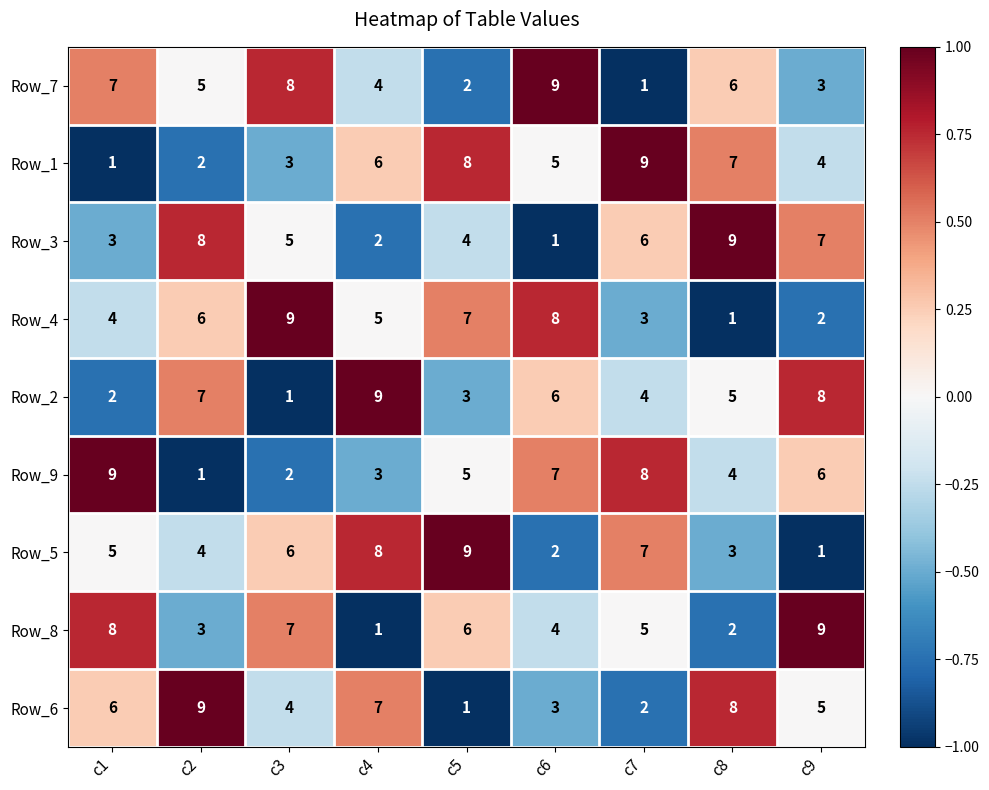

What is the approximate value of Row_2 at c4?

9